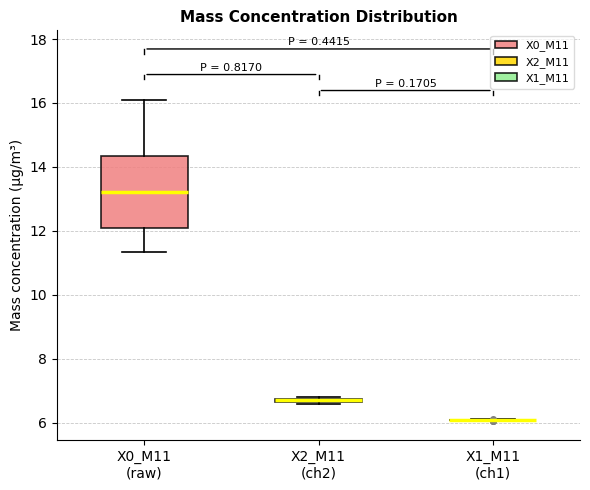

Where is the lower edge of the box for X0_M11 (raw) on the y-axis? The values are not printed on the chart, so give them approximately, as read against the axis.

12.0